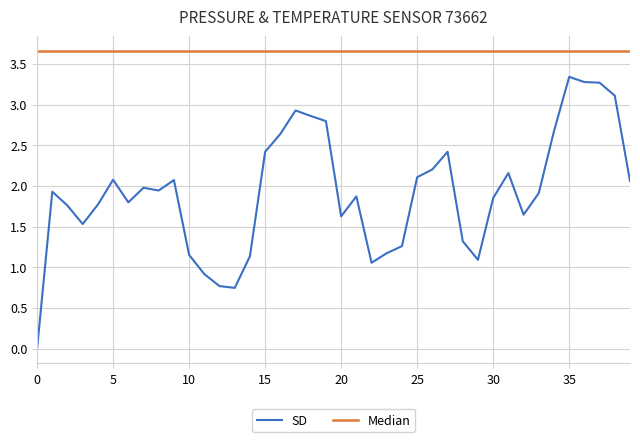

Which series has the largest total across all categories?

Median